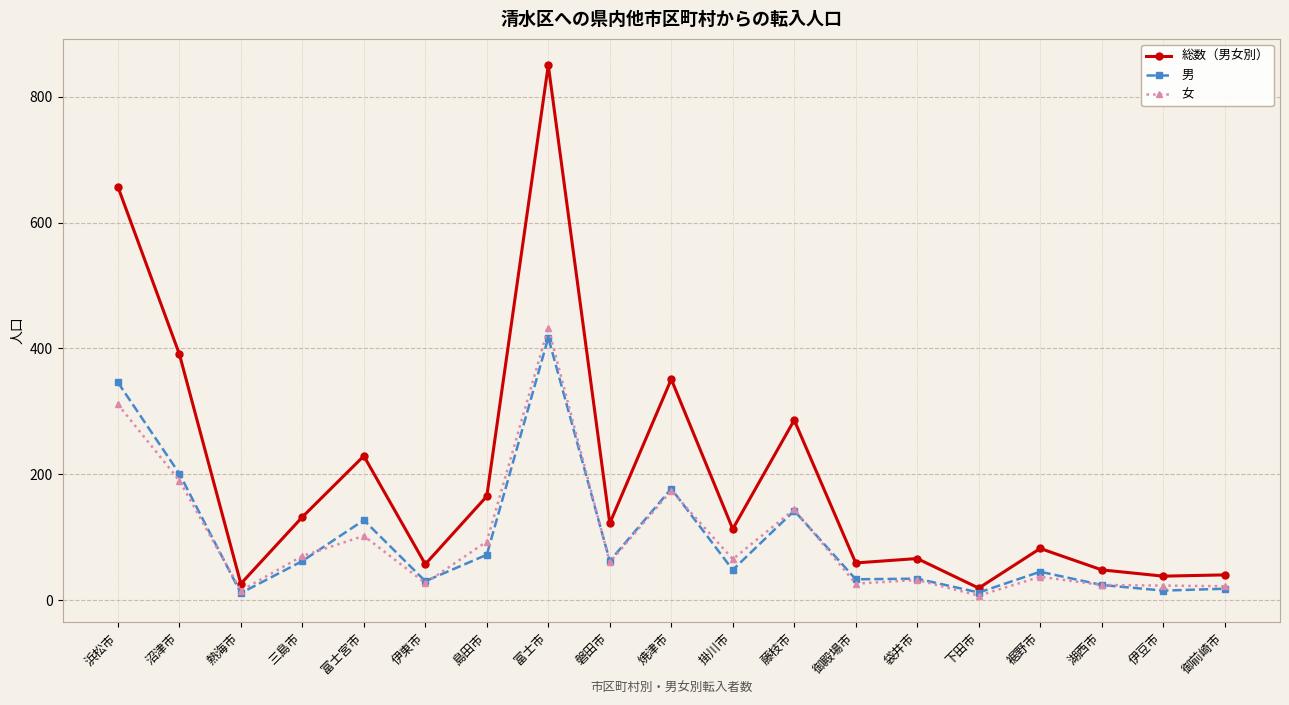

The 女 series shows 60 at 磐田市. True or false?

True